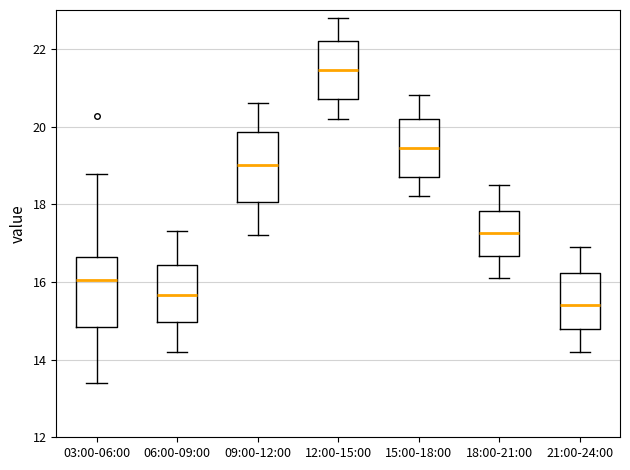

Where is the upper edge of the box for 03:00-06:00 on the y-axis? The values are not printed on the chart, so give them approximately, as read against the axis.

16.6